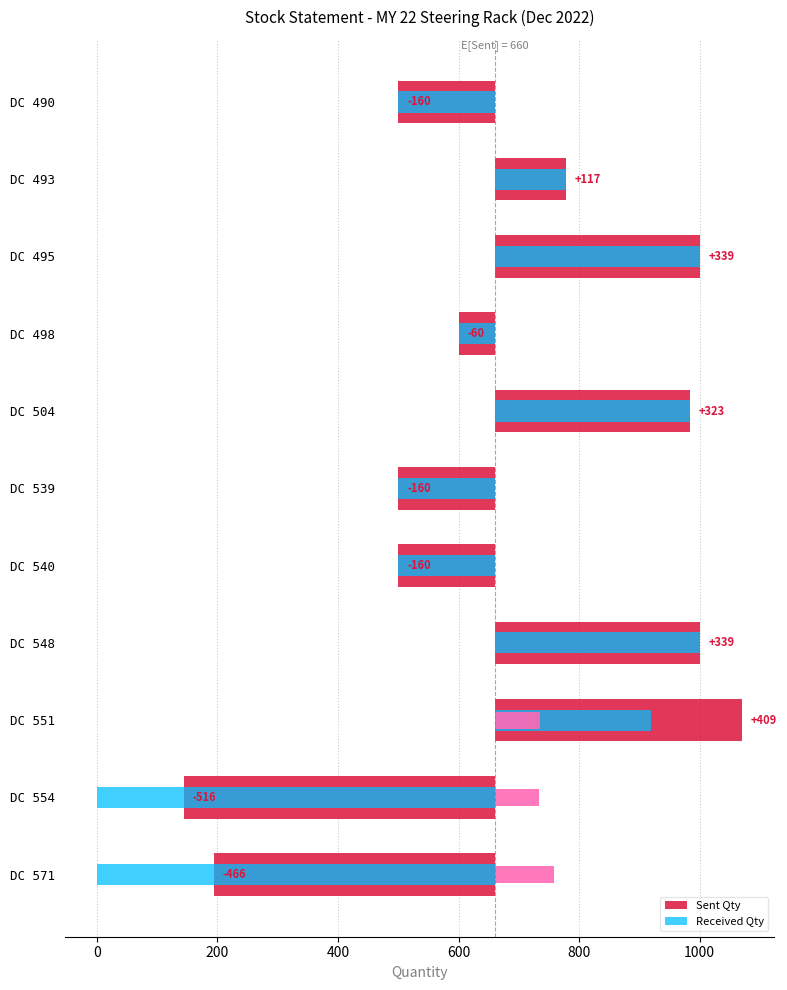

What is the value of the Sent Qty bar at the 10th from the left?

-516.9